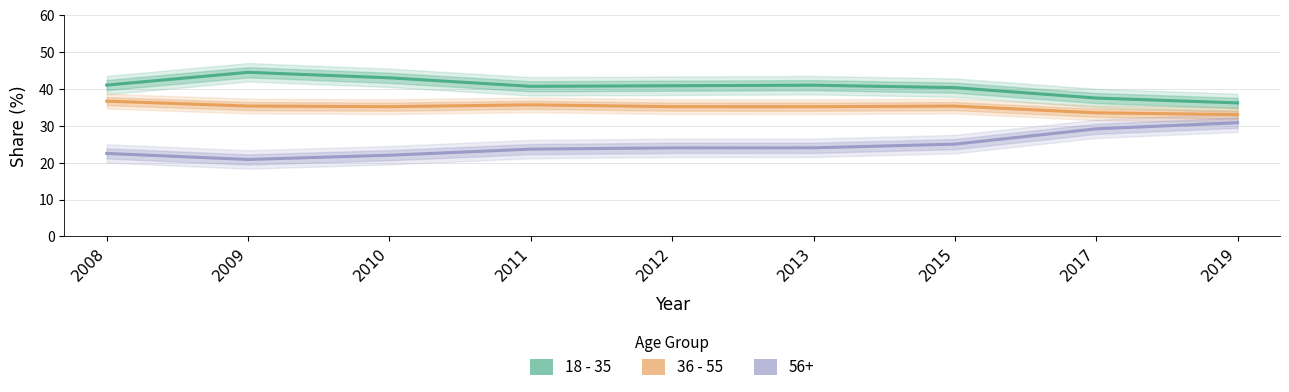

Between 2013 and 2008, which is larger?

2008